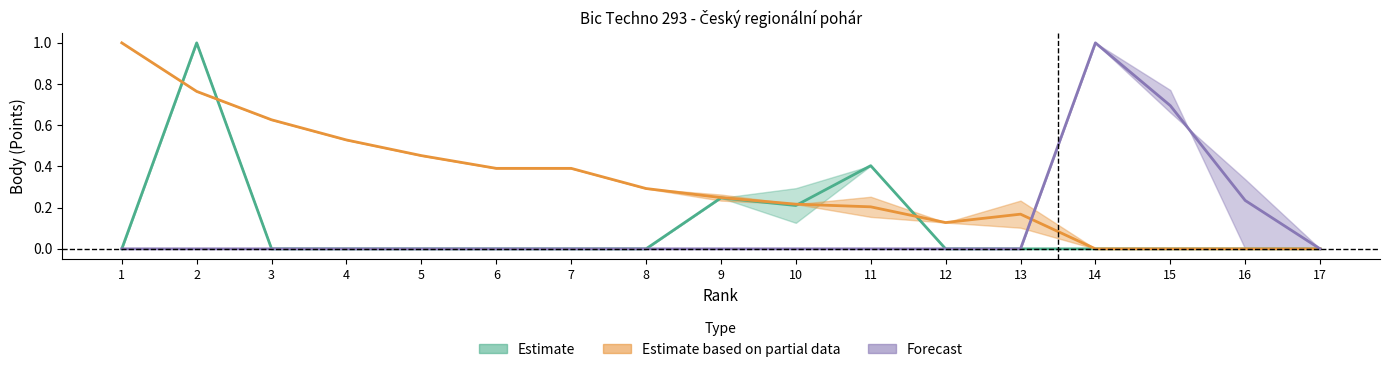

Reading right to left, extract all data points from this chart.

Estimate_low: 17=0.0	16=0.0	15=0.0	14=0.0	13=0.0	12=0.0	11=0.4	10=0.2	9=0.2	8=0.0	7=0.0	6=0.0	5=0.0	4=0.0	3=0.0	2=1.0	1=0.0
Partial_low: 17=0.0	16=0.0	15=0.0	14=0.0	13=0.2	12=0.1	11=0.2	10=0.2	9=0.2	8=0.3	7=0.4	6=0.4	5=0.5	4=0.5	3=0.6	2=0.8	1=1.0
Forecast_high: 17=0.0	16=0.2	15=0.7	14=1.0	13=0.0	12=0.0	11=0.0	10=0.0	9=0.0	8=0.0	7=0.0	6=0.0	5=0.0	4=0.0	3=0.0	2=0.0	1=0.0